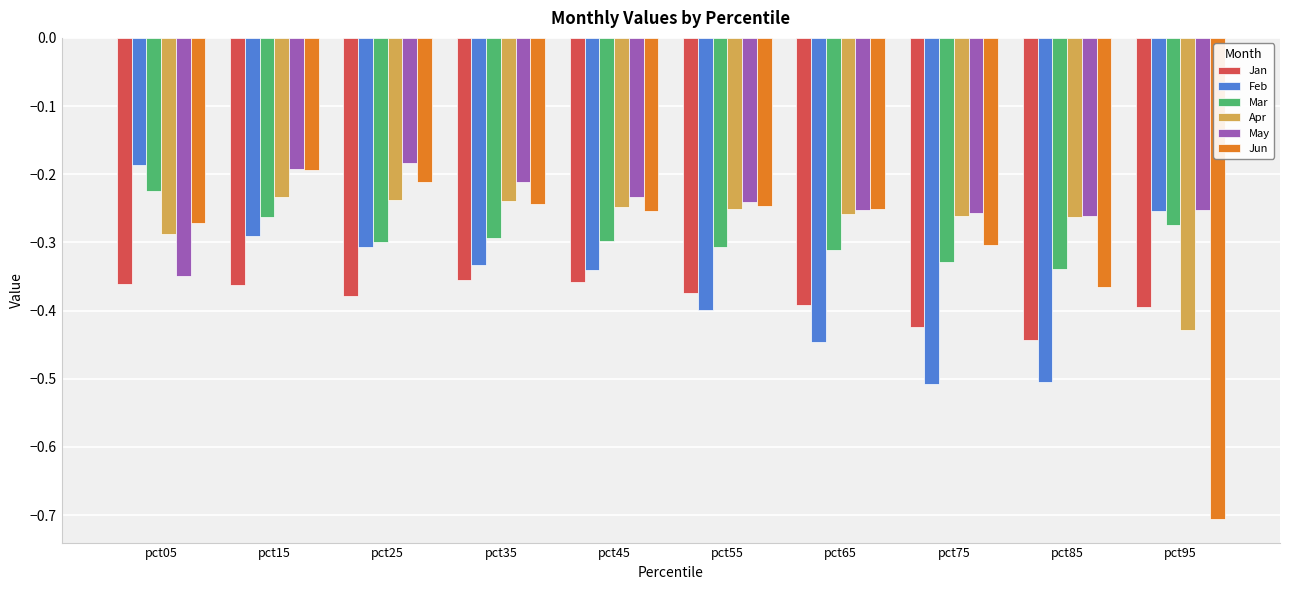

At which category is the sum across all series the highest?

pct15